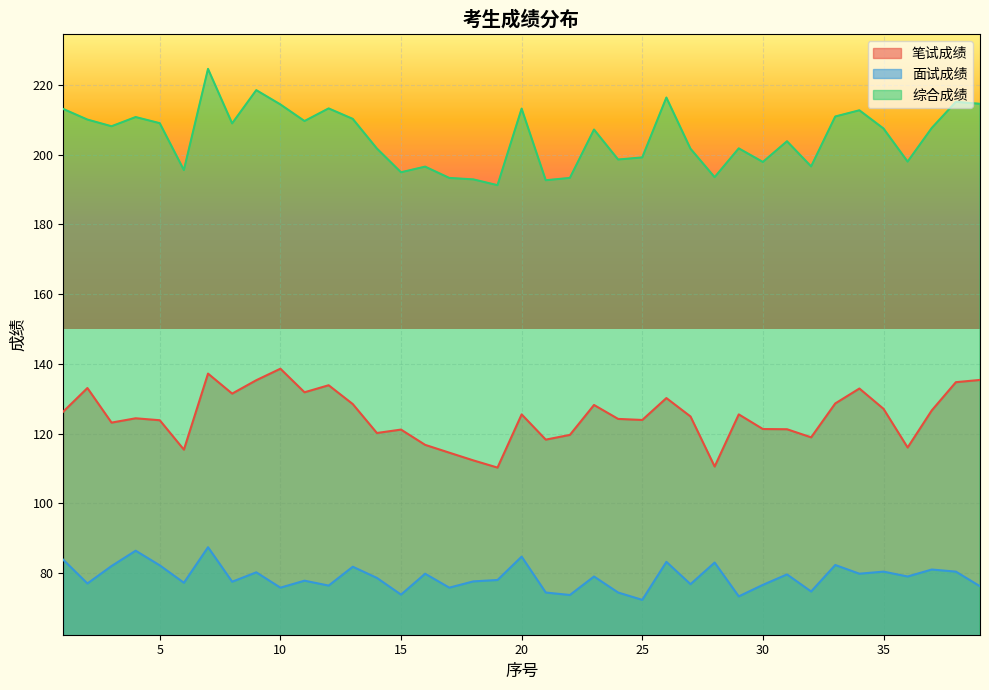

In 笔试成绩, how many points are lower than both neighbors (excluding endpoints)?

11